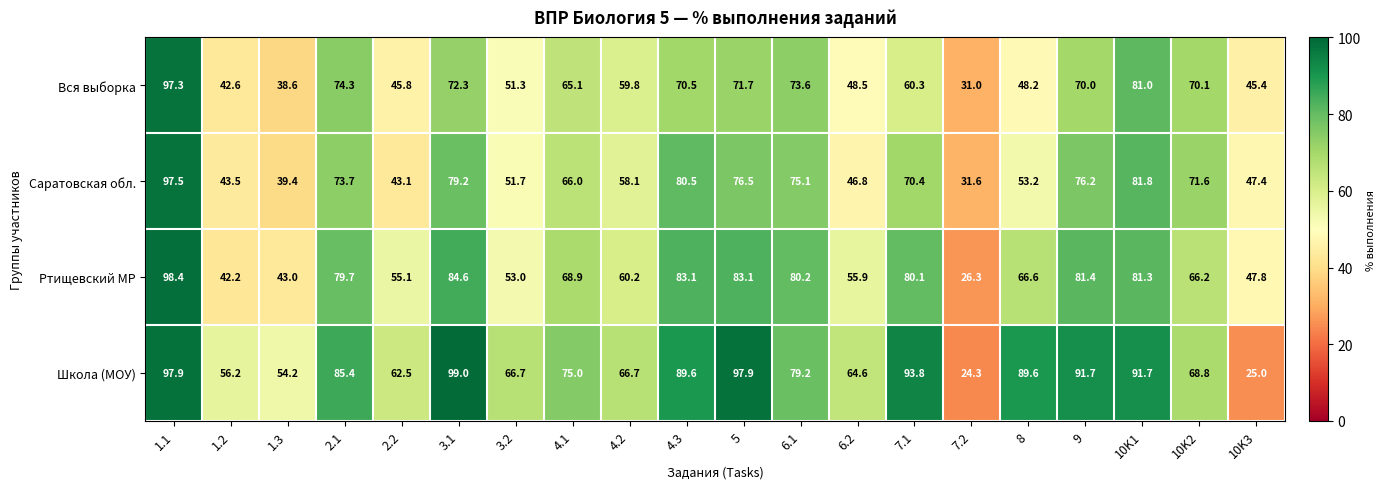

Rank the series by their maximum value, from lowest to highest.

Вся выборка, Саратовская обл., Ртищевский МР, Школа (МОУ)